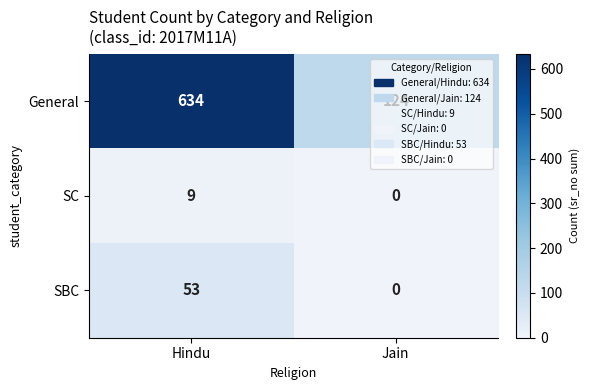

What is the difference between the maximum and minimum values in the SBC series?

53